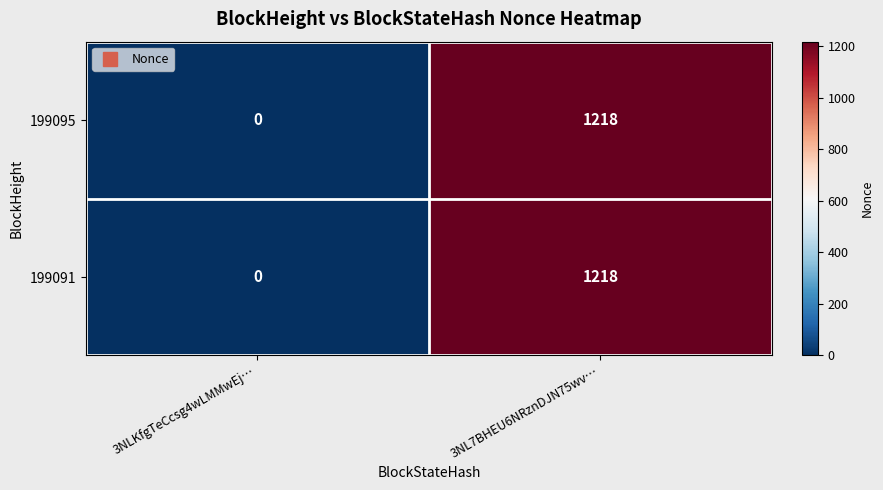

How many series are shown in this chart?

2